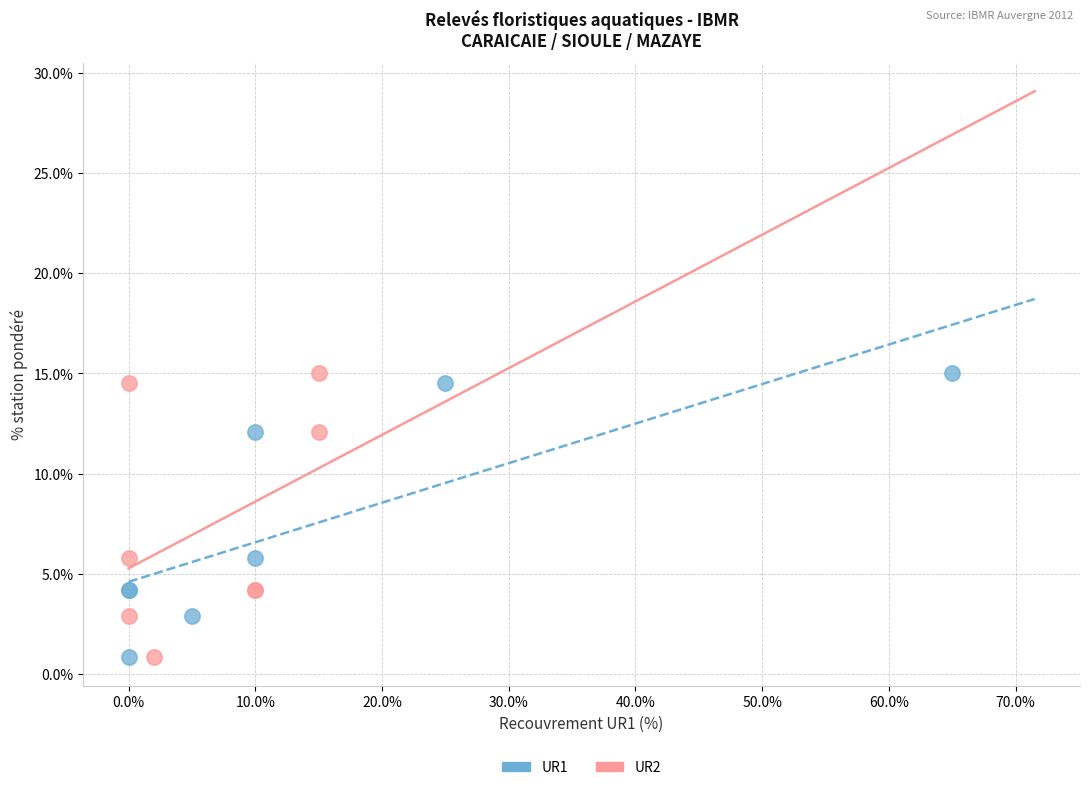

What are all the series names shown in the legend?

UR1, UR2